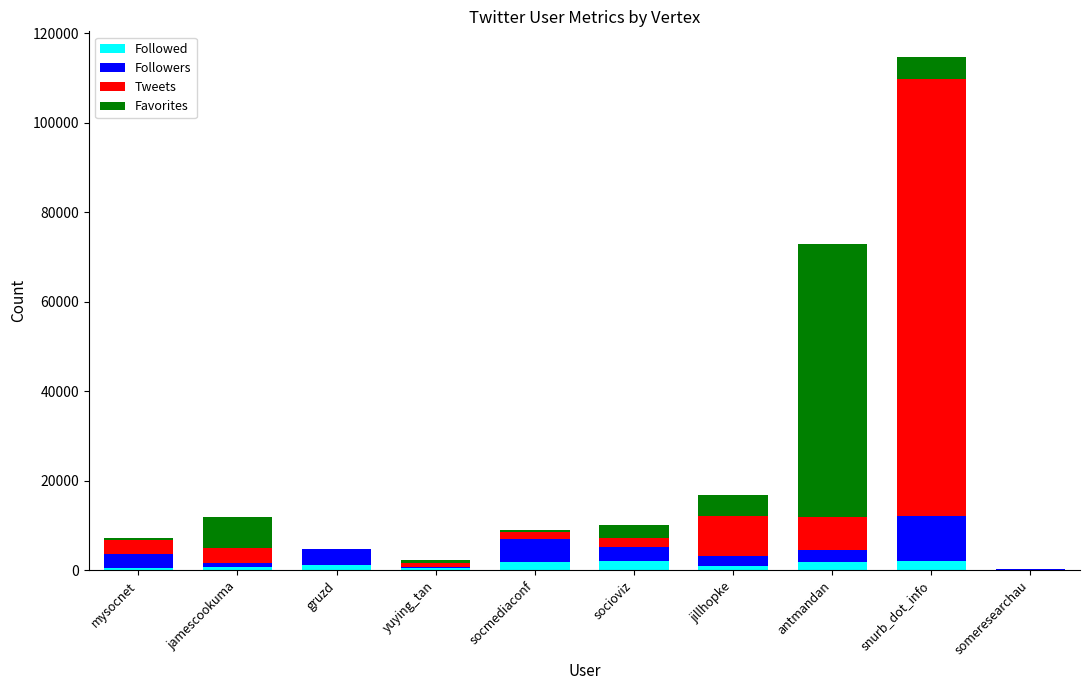

At which category is the sum across all series the highest?

snurb_dot_info